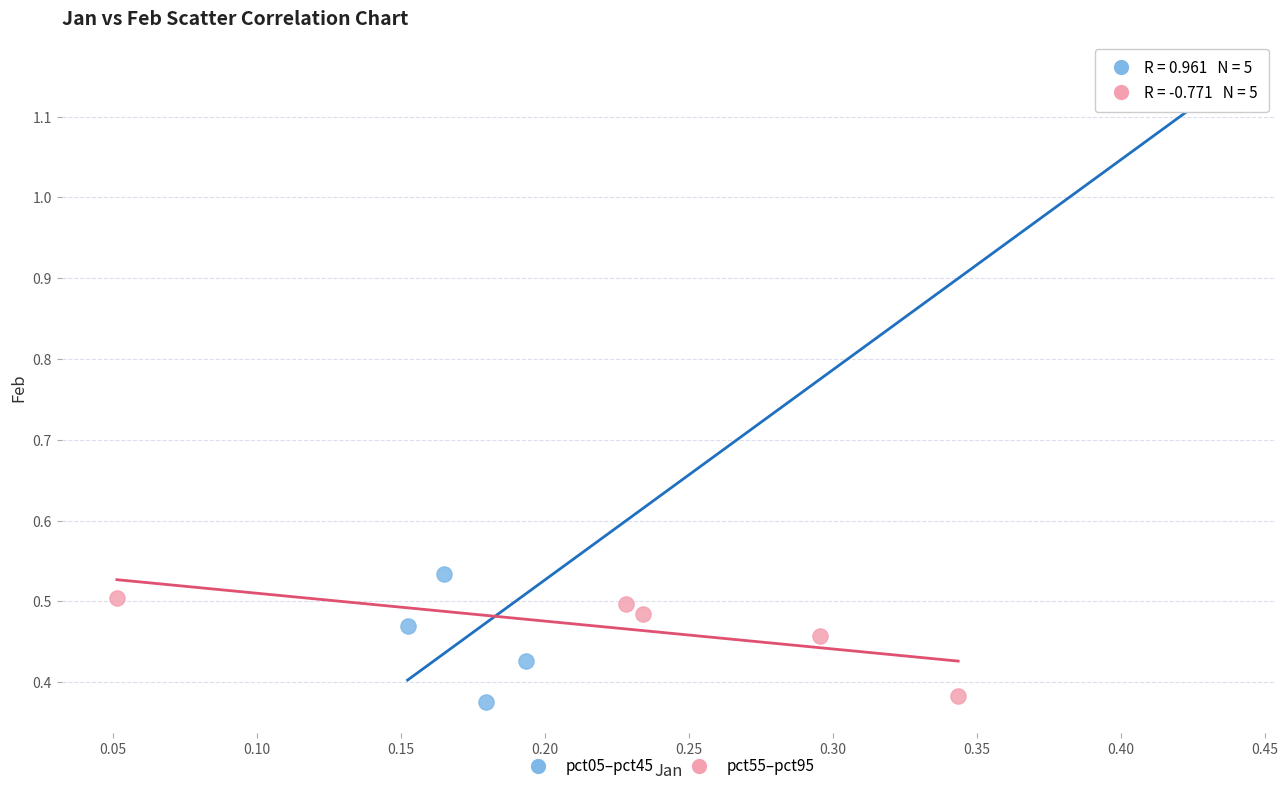

Which series has the widest spread of Y values?

pct05–pct45